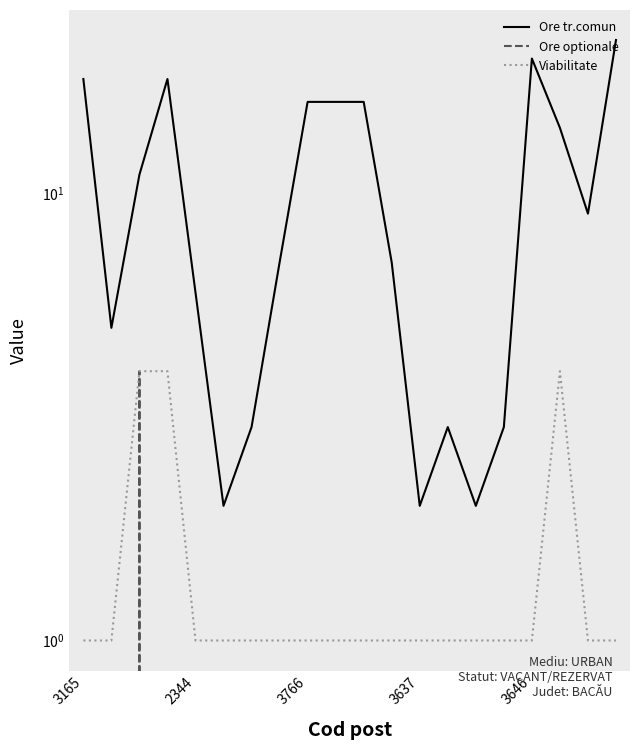

In Viabilitate, how many points are higher than both neighbors (excluding endpoints)?

1